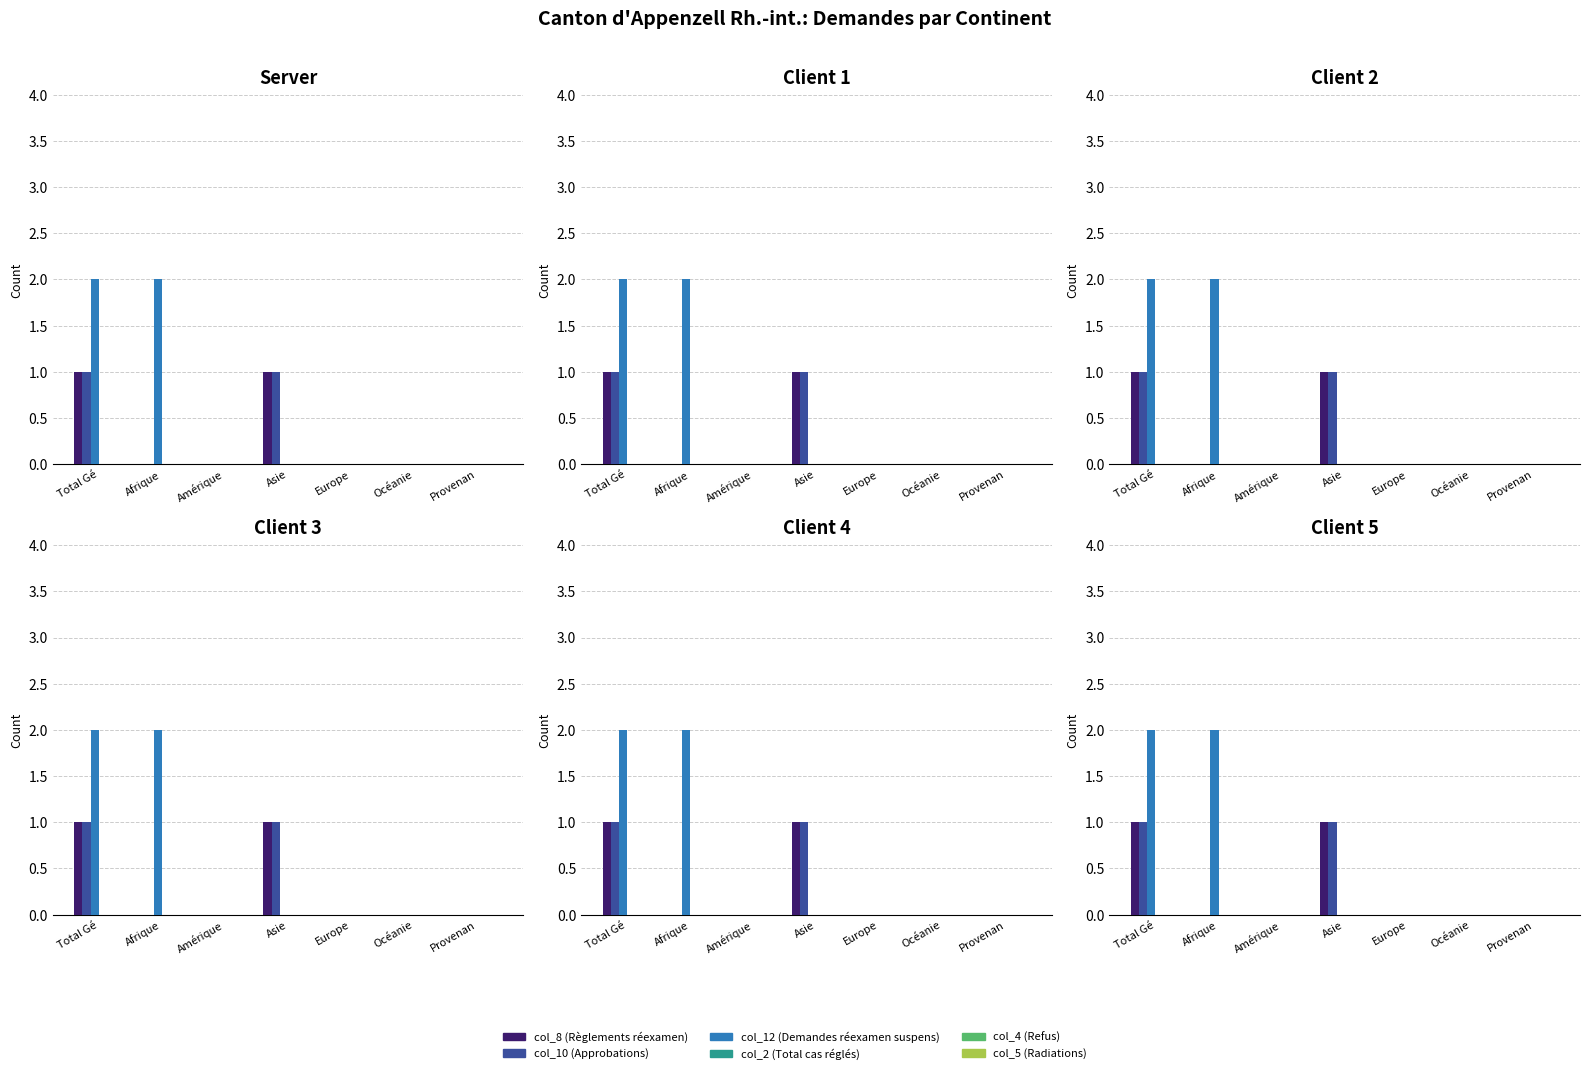

Rank the series by their maximum value, from lowest to highest.

col_2 (Total cas réglés), col_4 (Refus), col_5 (Radiations), col_8 (Règlements réexamen), col_10 (Approbations), col_12 (Demandes réexamen suspens)